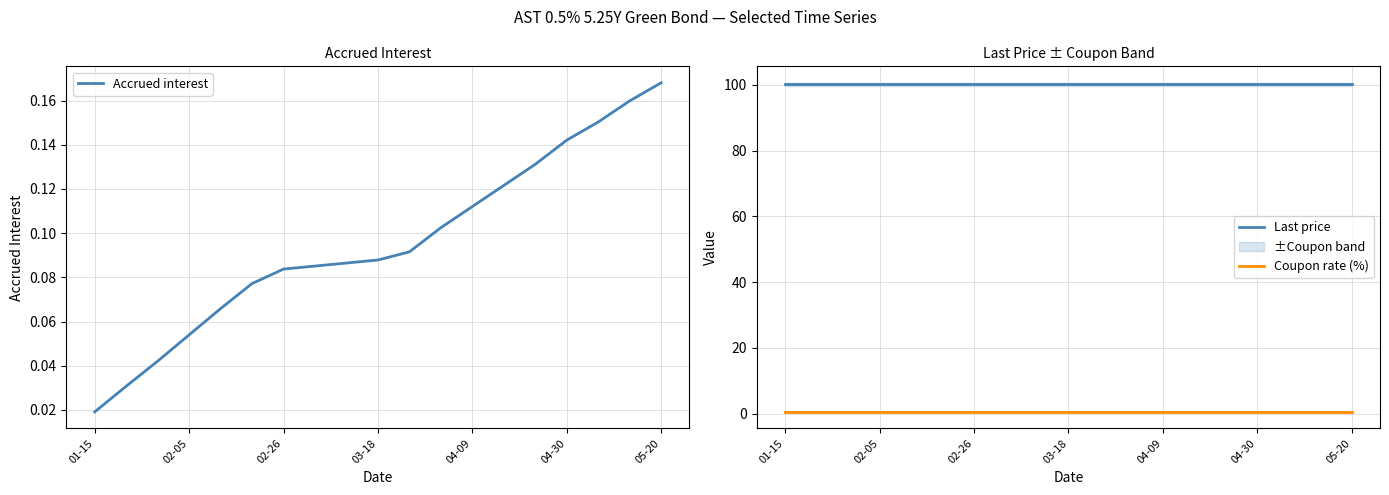

At which label is Accrued interest closest to 0?

01-15